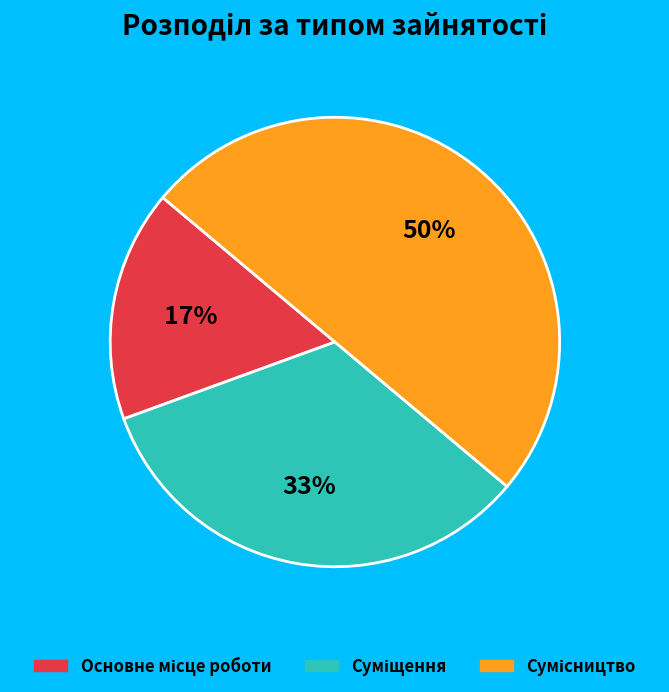

To the nearest percent, what is the average slice percentage?

33%